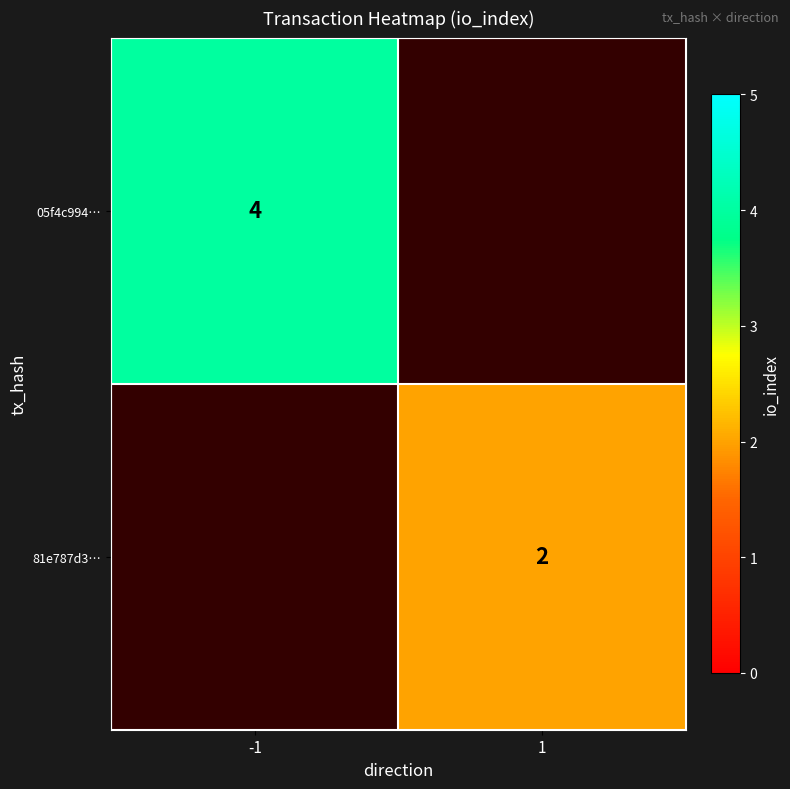

How many distinct data groups are displayed?

2